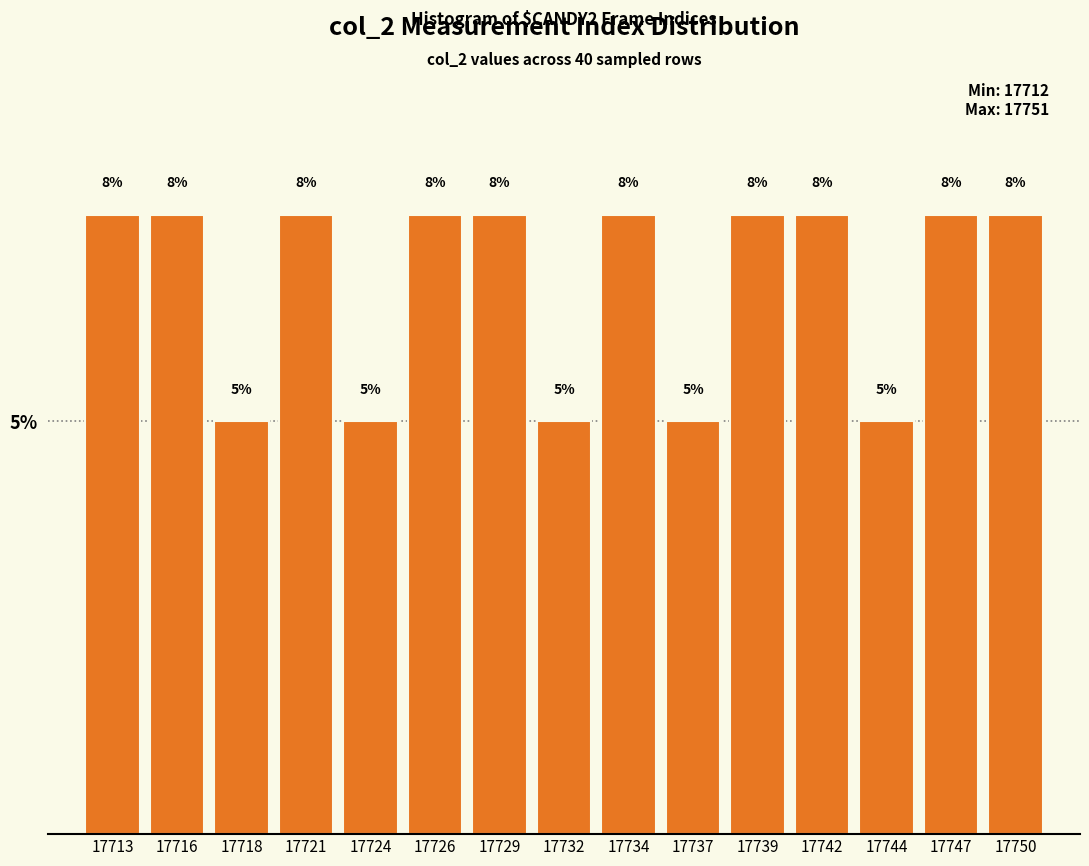

How many bars are there in total?

15